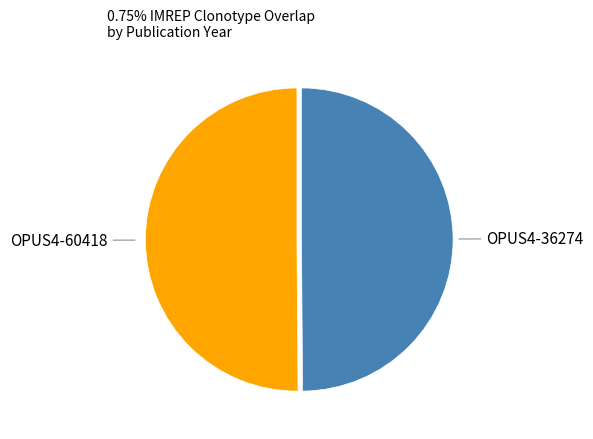

Count the number of slices in the pie.

2